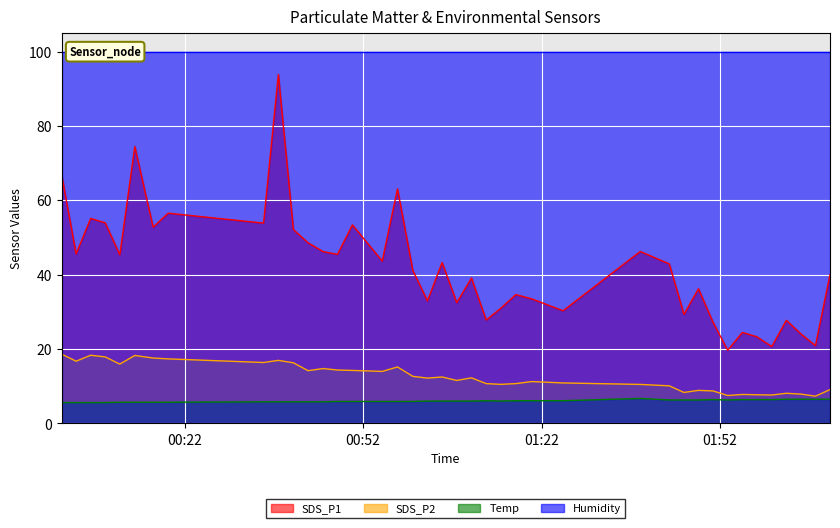

What is the maximum value for Temp?

6.7